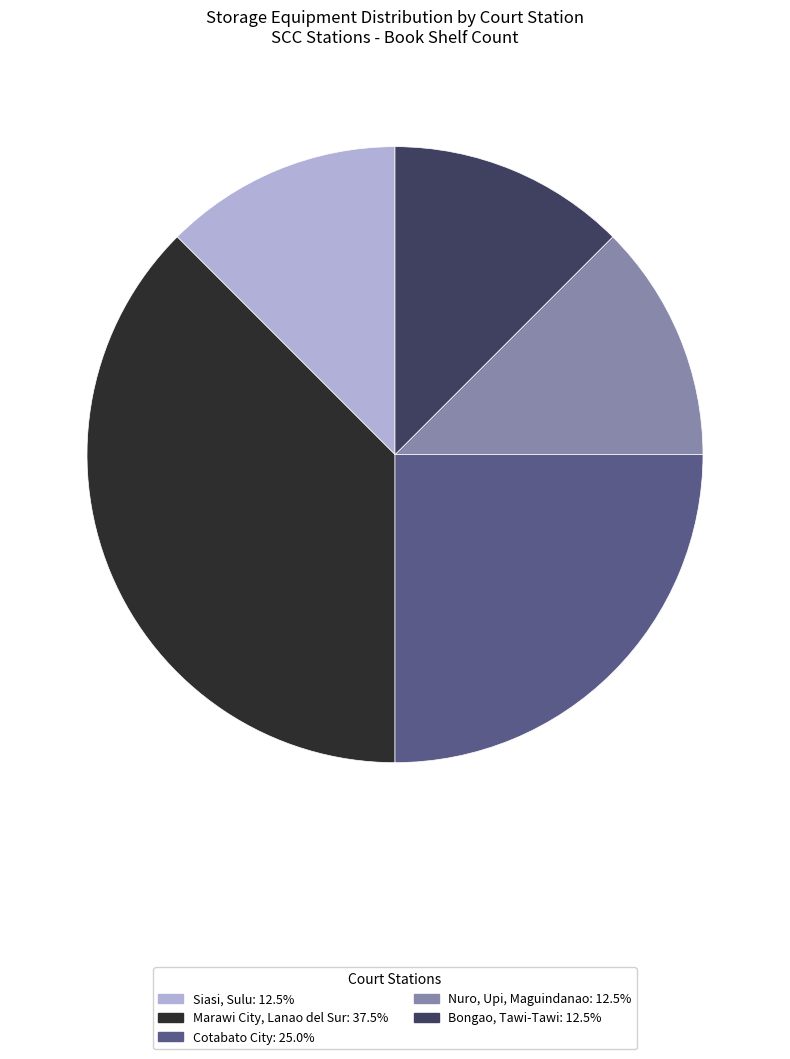

Is there any slice that represents more than half of the pie?

No